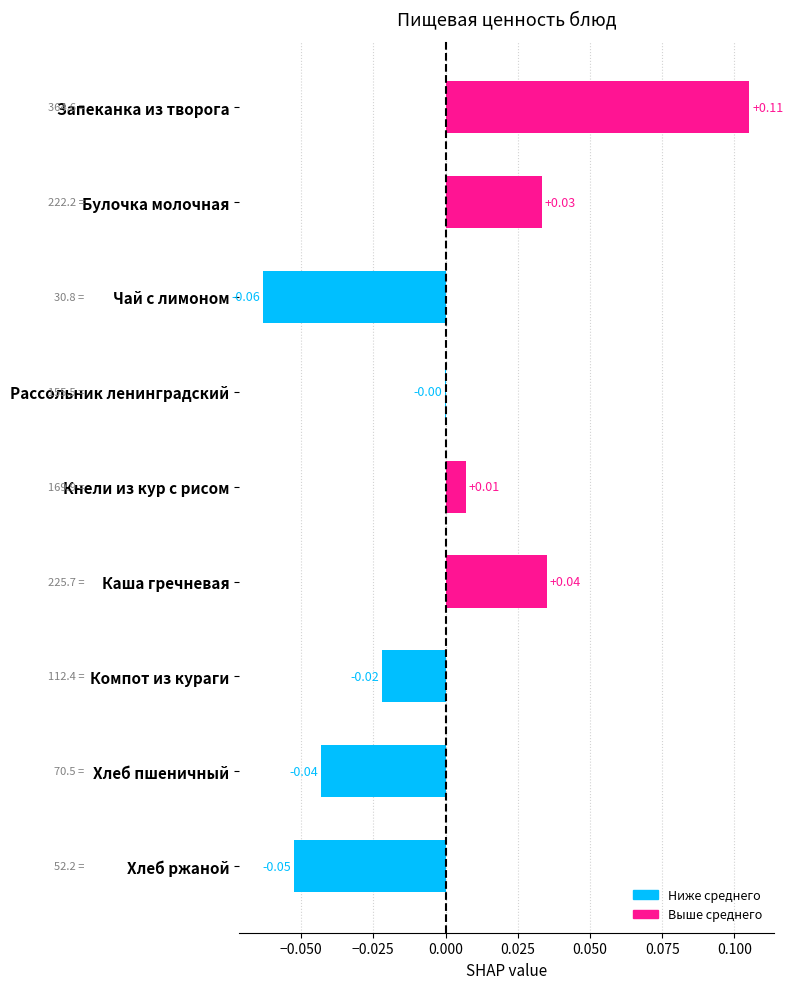

Does the chart contain stacked bars?

No